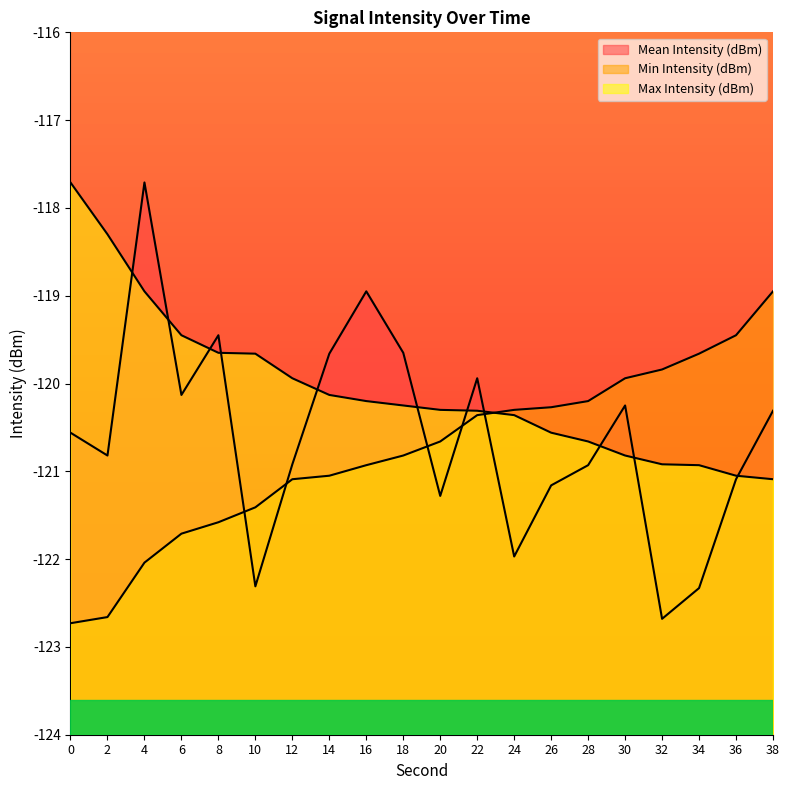

Rank the series by their maximum value, from lowest to highest.

Min Intensity (dBm), Mean Intensity (dBm), Max Intensity (dBm)